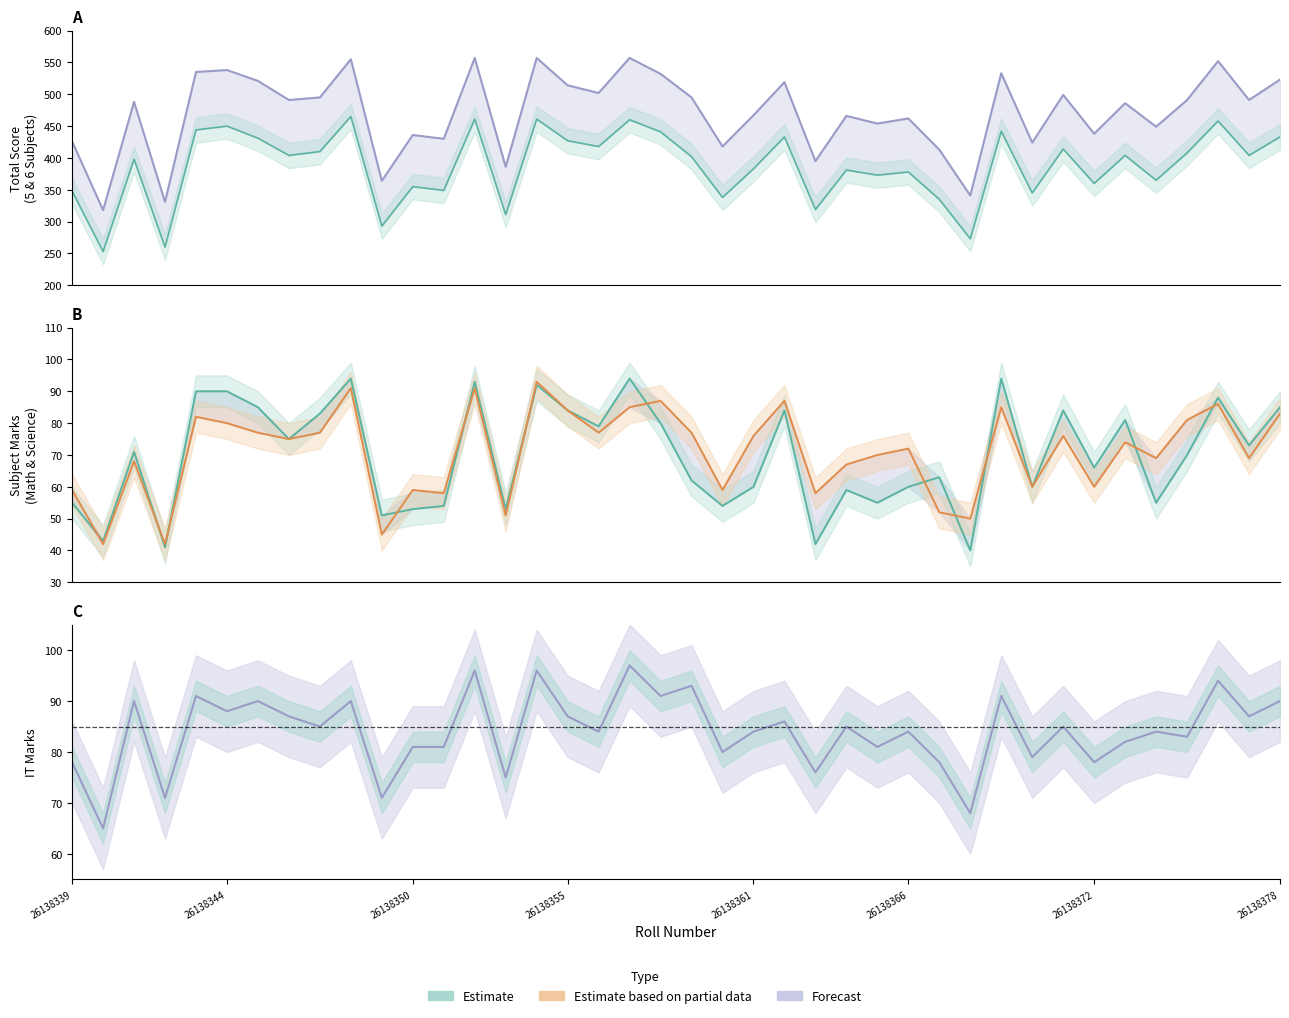

What value does the Science Marks series have at 37, to the nearest 5?

85